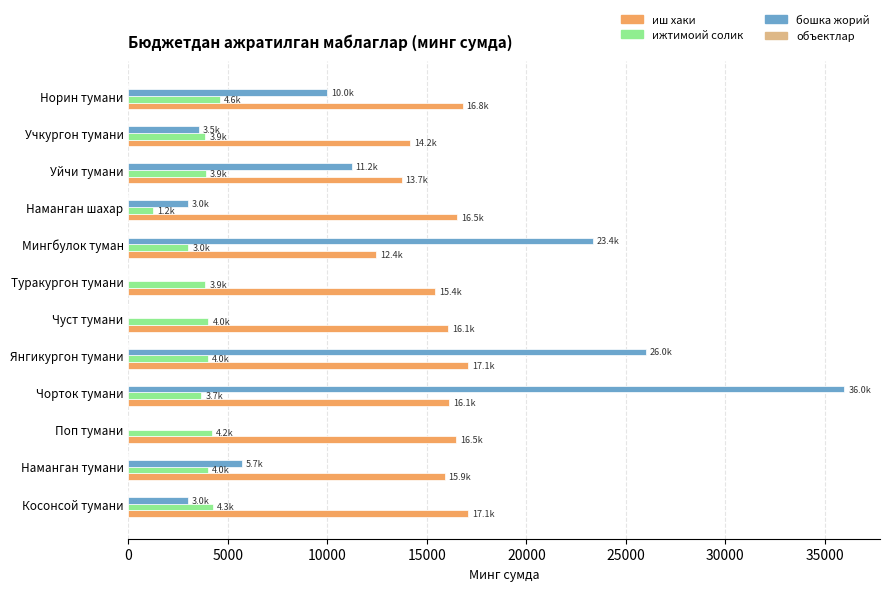

The value of бошка жорий at Уйчи тумани is 15873.8. True or false?

False